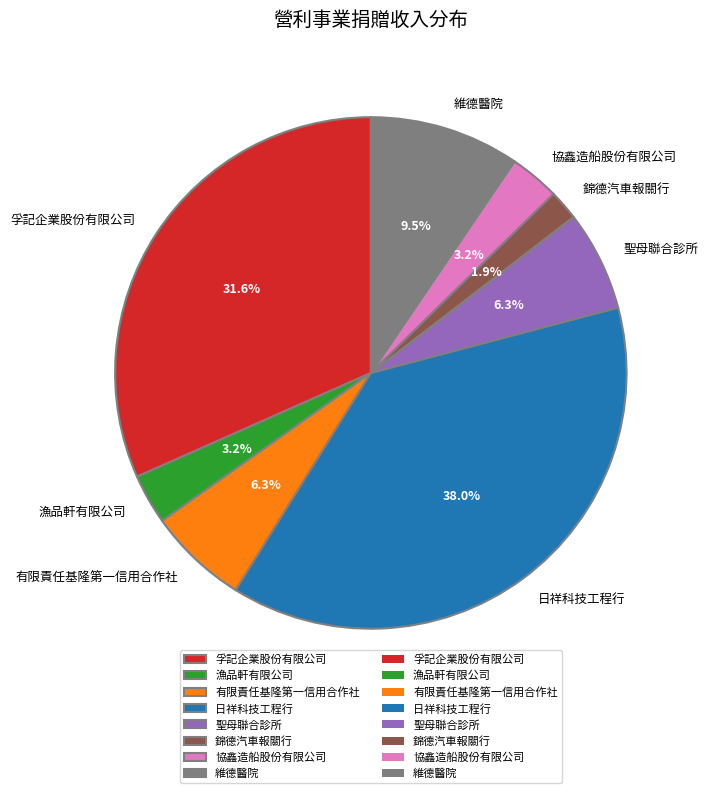

To the nearest percent, what is the average slice percentage?

12%